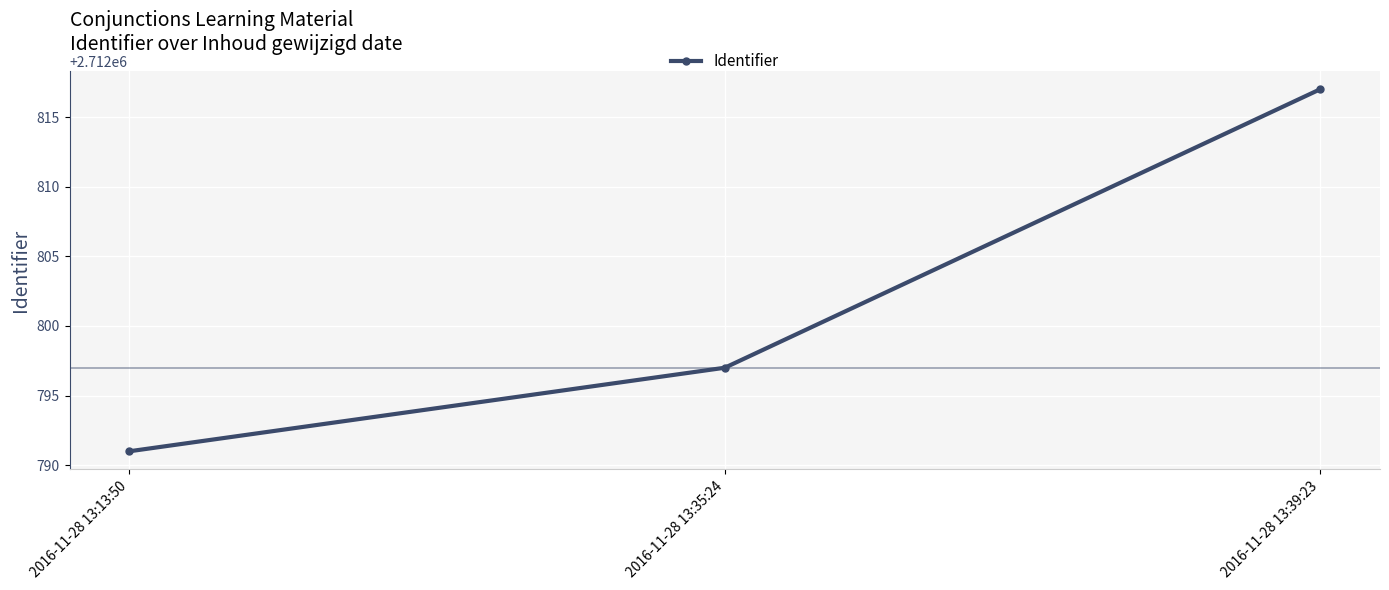

Rank the categories by value from highest to lowest.

2016-11-28 13:39:23, 2016-11-28 13:35:24, 2016-11-28 13:13:50